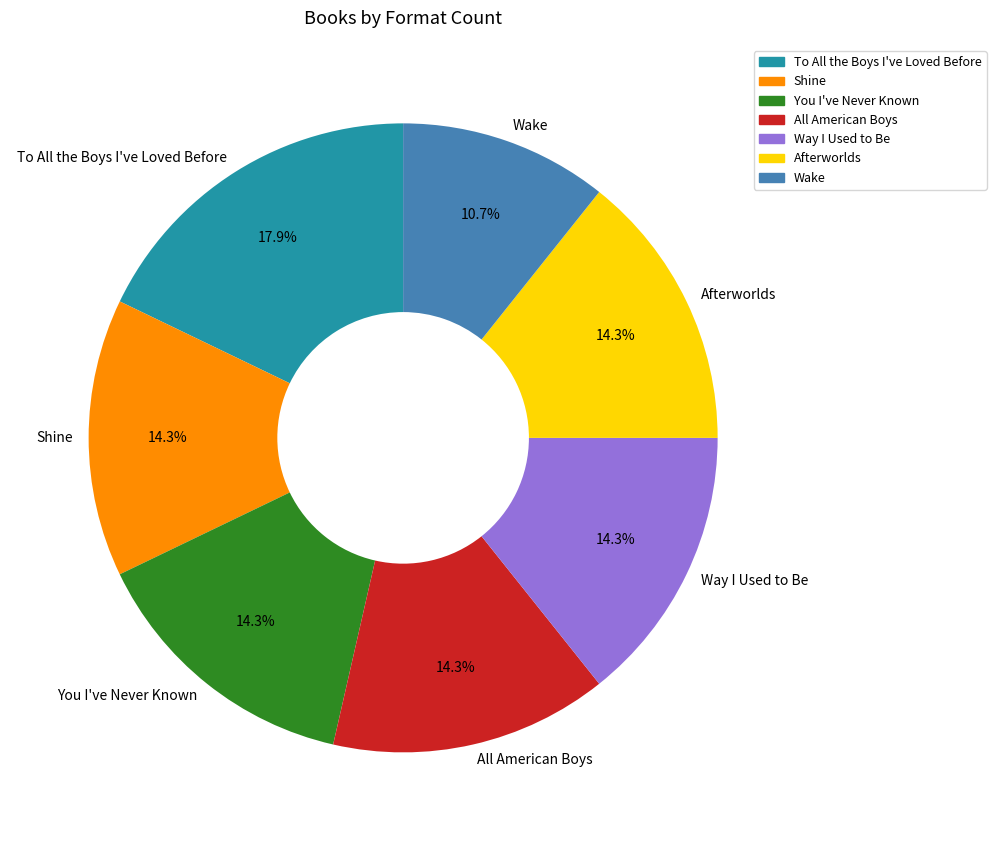

The All American Boys slice represents 14% of the pie. True or false?

True